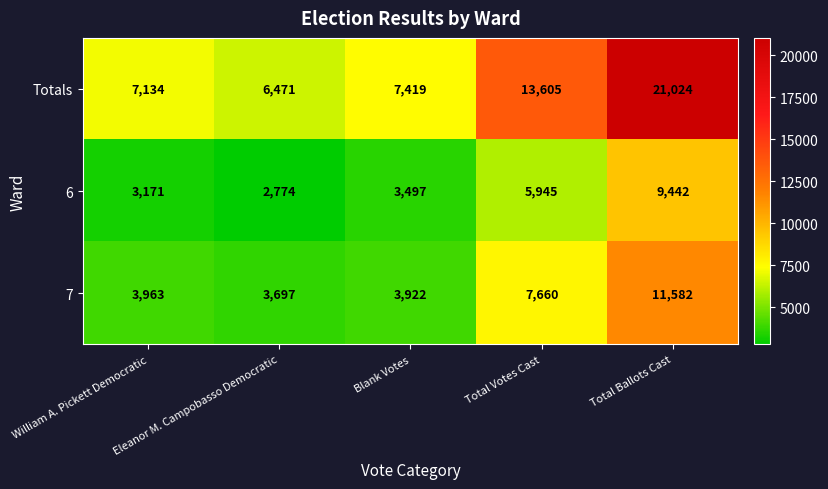

Rank the series at Total Votes Cast from highest to lowest value.

Totals, 7, 6